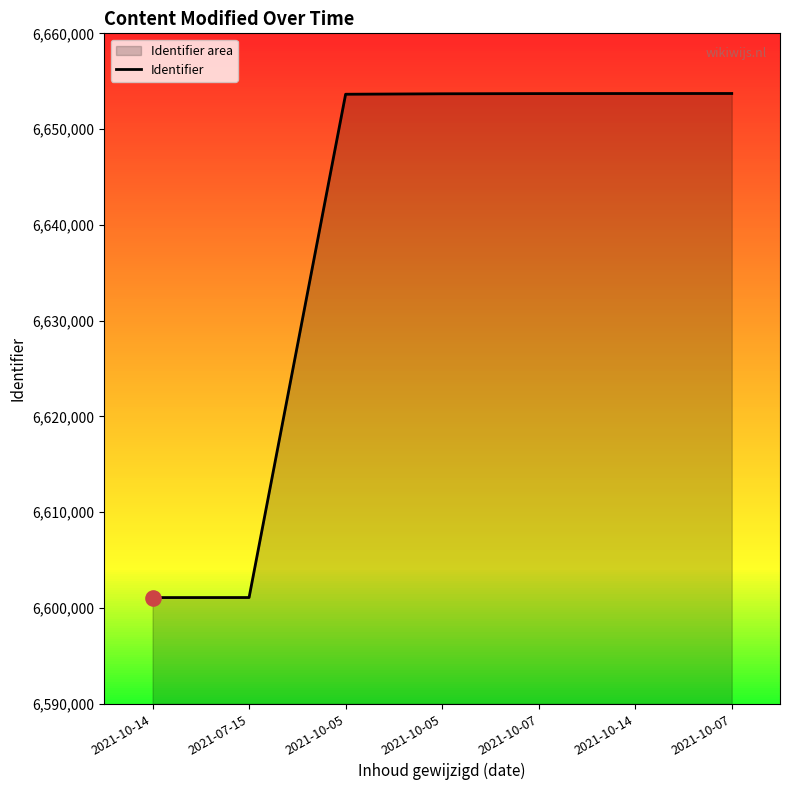

What is the change in value from 2021-10-14 to 2021-10-05?

+52545